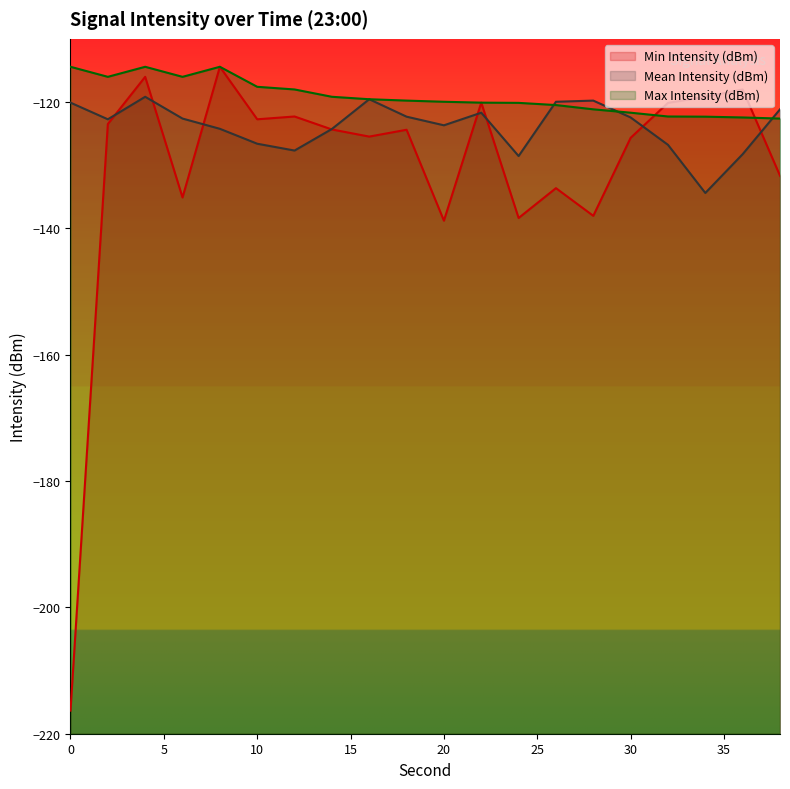

Which series has the largest total across all categories?

Max Intensity (dBm)